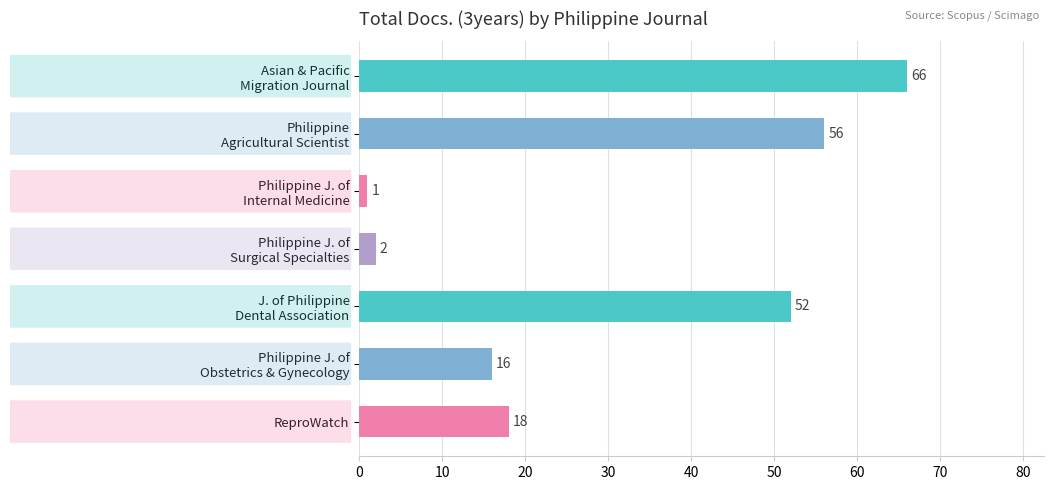

Does the chart contain any negative values?

No